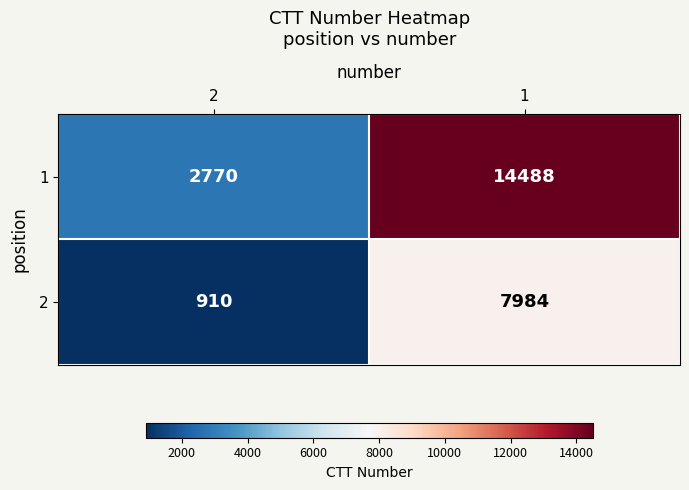

Reading left to right, list all the values displayed in this chart.

1: 2=2770	1=14488
2: 2=910	1=7984